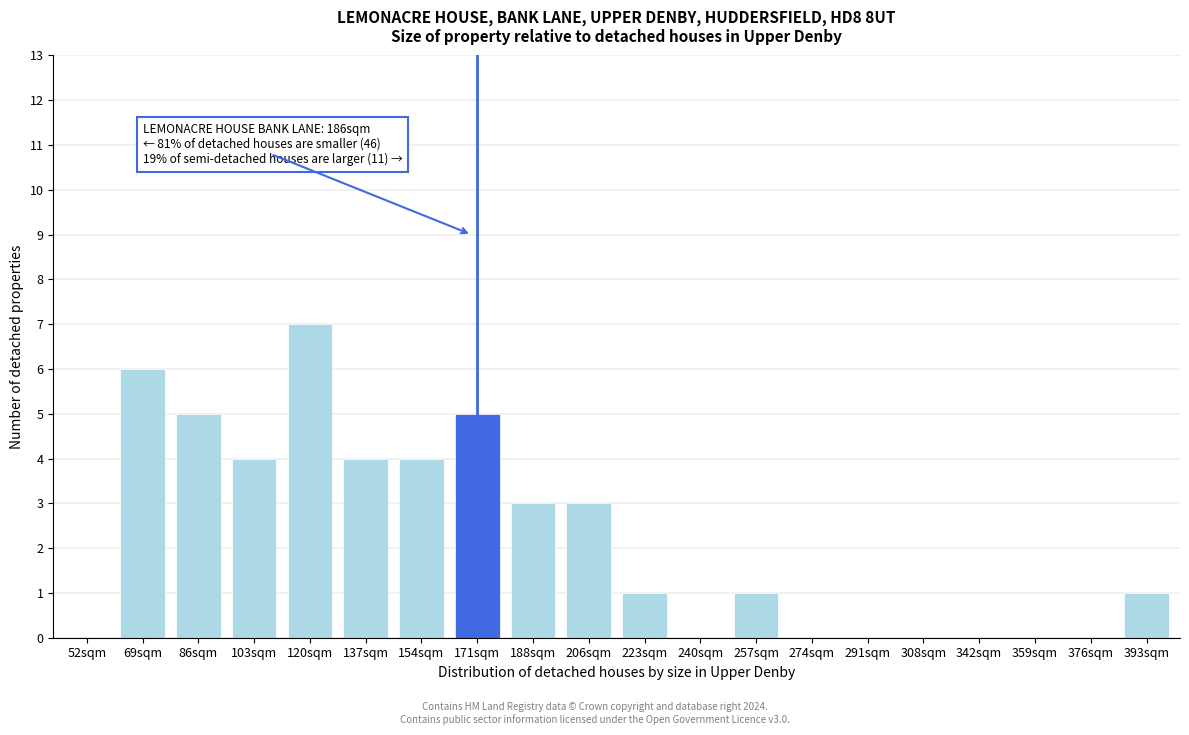

Reading left to right, list all the values displayed in this chart.

52sqm=0	69sqm=6	86sqm=5	103sqm=4	120sqm=7	137sqm=4	154sqm=4	171sqm=5	188sqm=3	206sqm=3	223sqm=1	240sqm=0	257sqm=1	274sqm=0	291sqm=0	308sqm=0	342sqm=0	359sqm=0	376sqm=0	393sqm=1